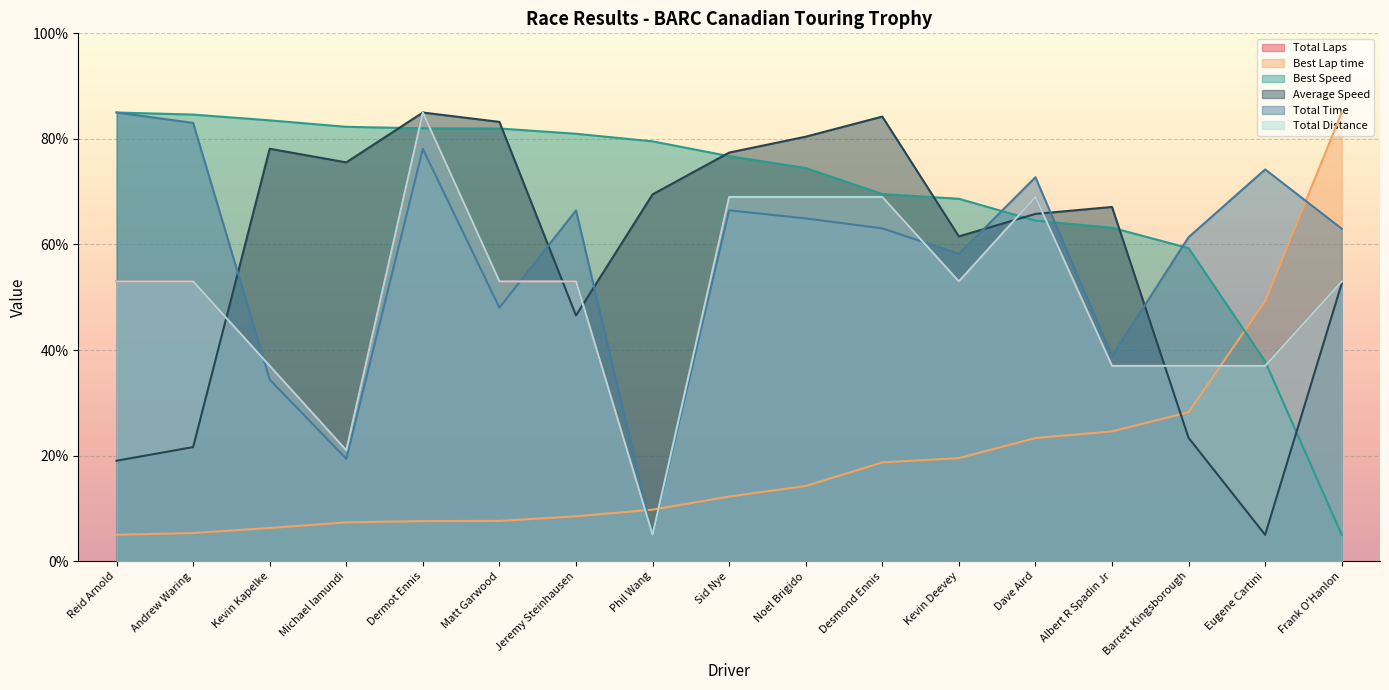

Where is the first local minimum for Average Speed?

Michael Iamundi